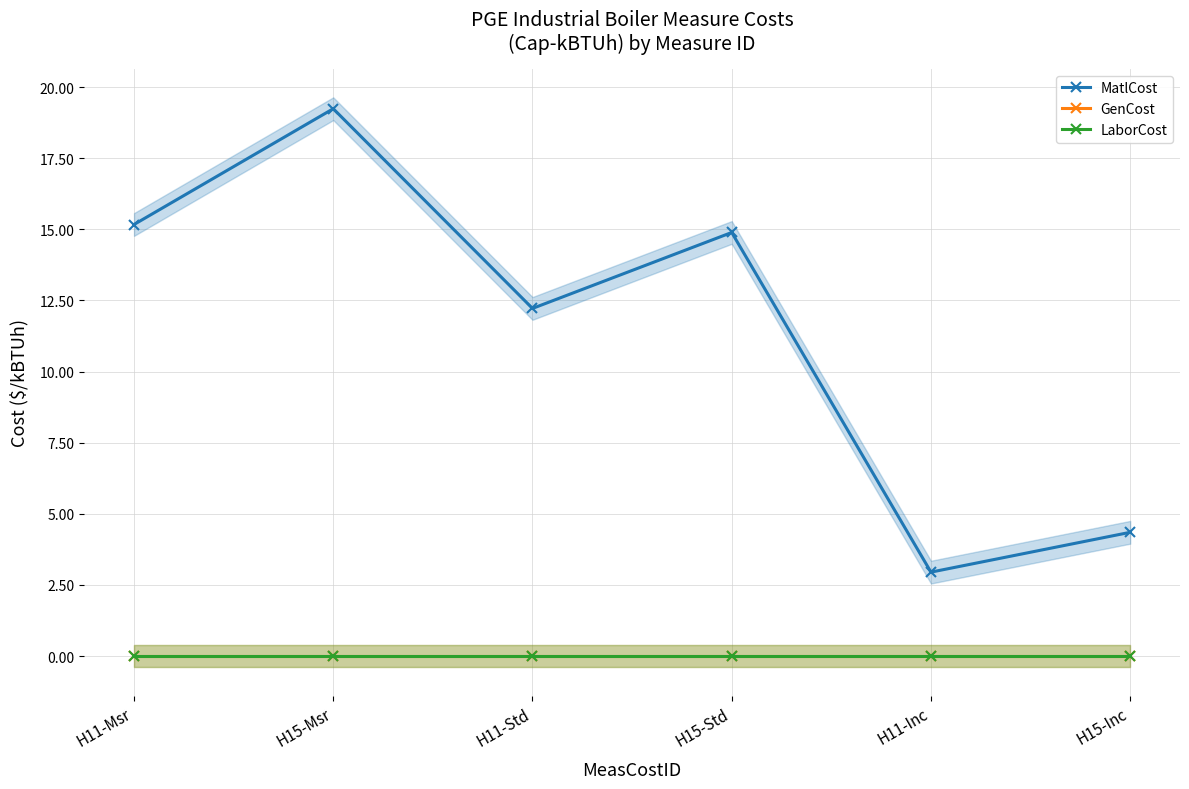

What is the value of the MatlCost point at the 3rd from the left?

12.2